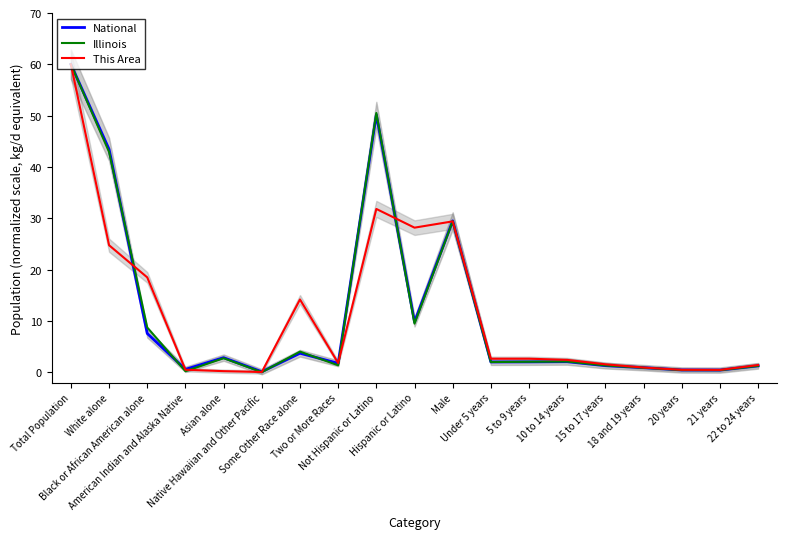

What is the sum of all Illinois values?

219.9